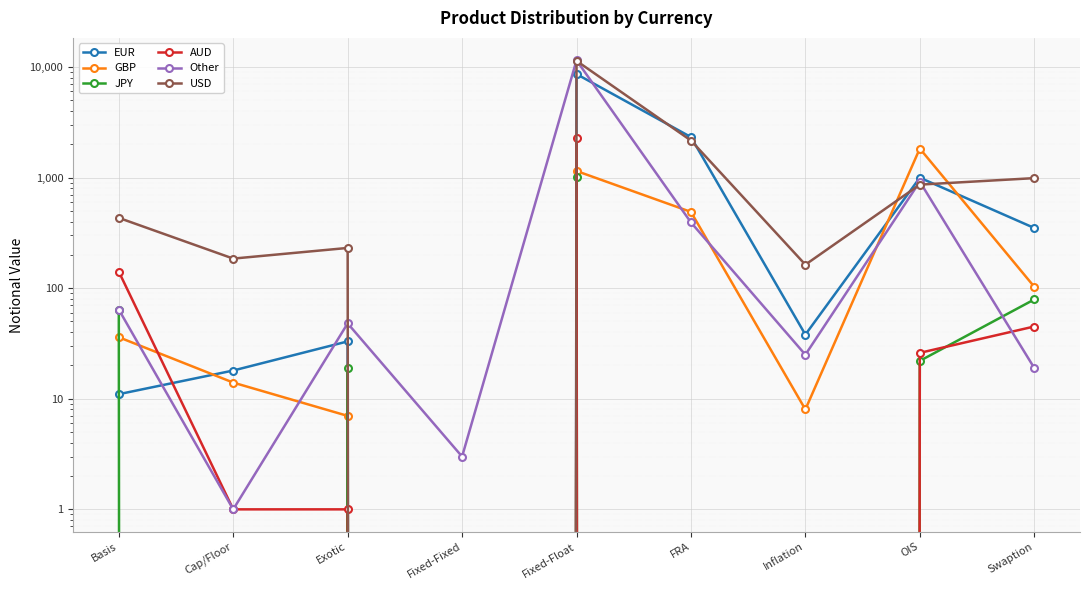

Between Basis and Inflation, which series saw the biggest shift?

USD